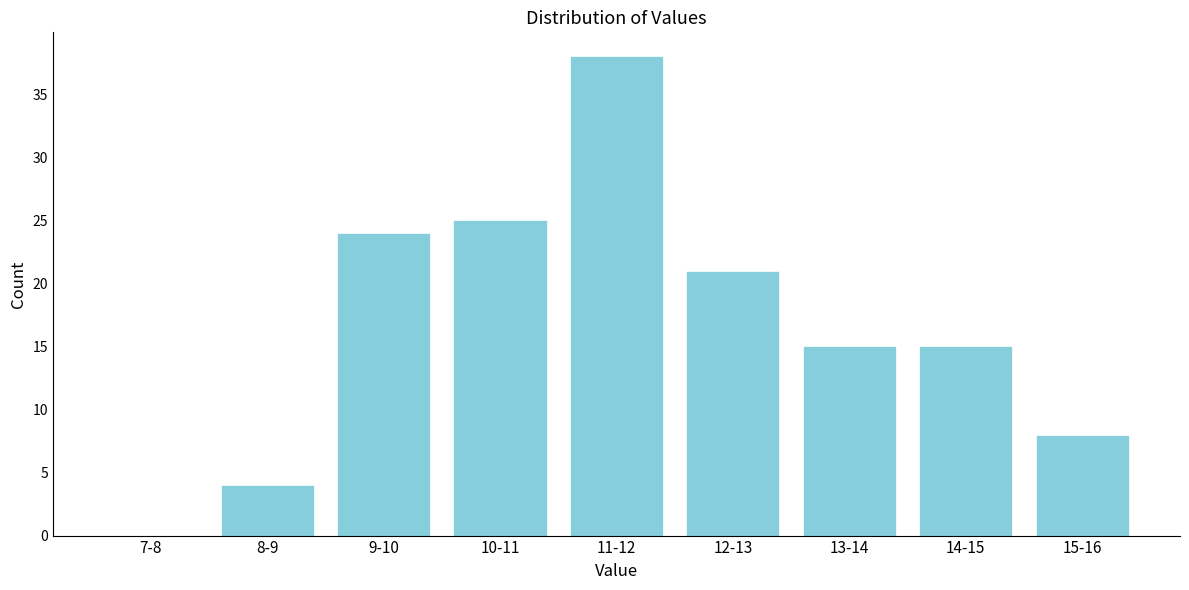

Reading left to right, list all the values displayed in this chart.

7-8=0	8-9=4	9-10=24	10-11=25	11-12=38	12-13=21	13-14=15	14-15=15	15-16=8